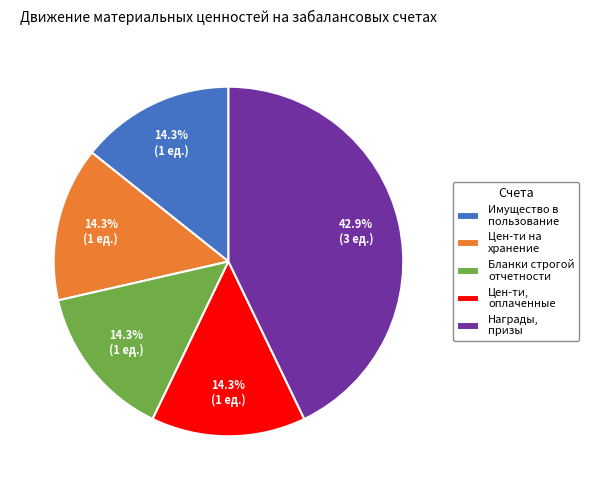

What is the ratio of the value at Награды, призы to the value at Цен-ти, оплаченные?

3.0